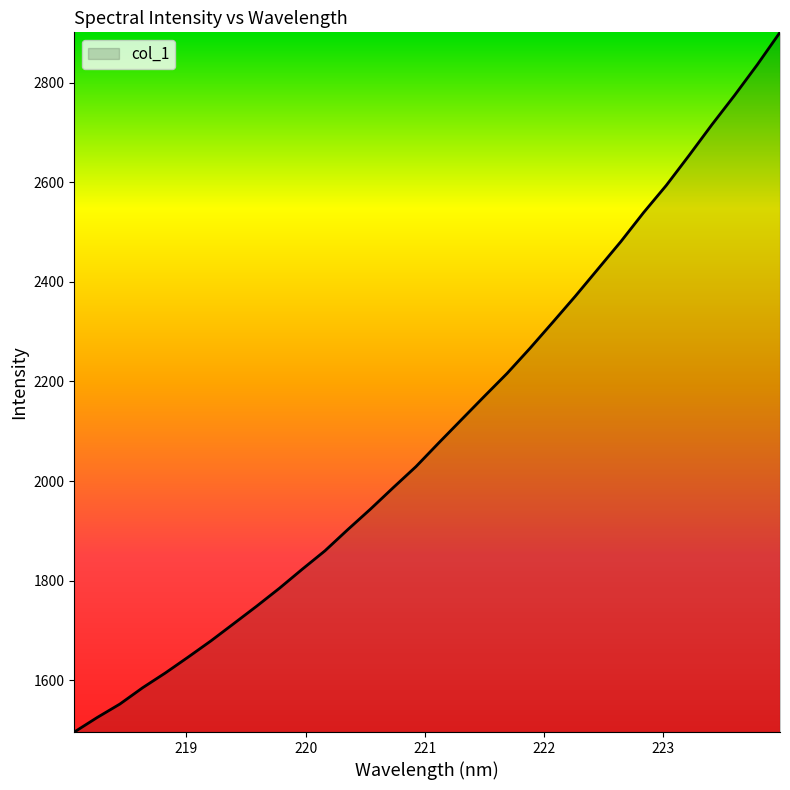

What is the greatest value displayed?

2901.2